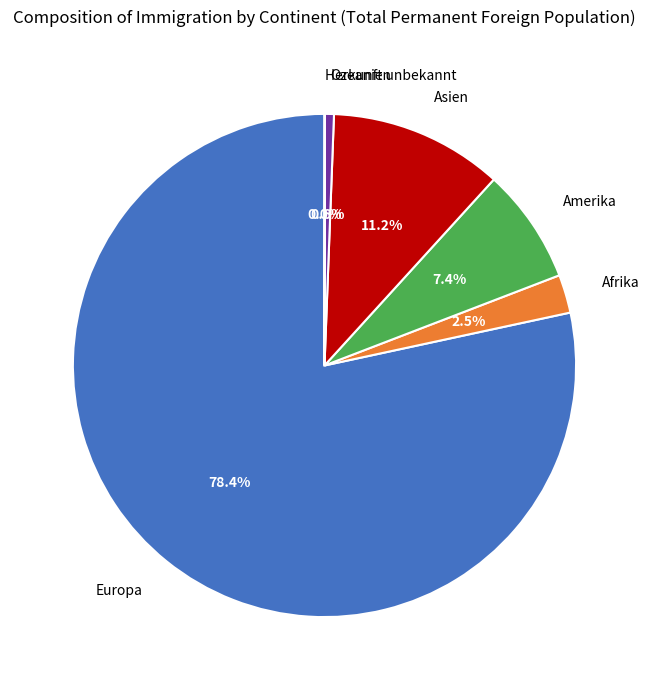

Which category has the biggest portion of the pie?

Europa